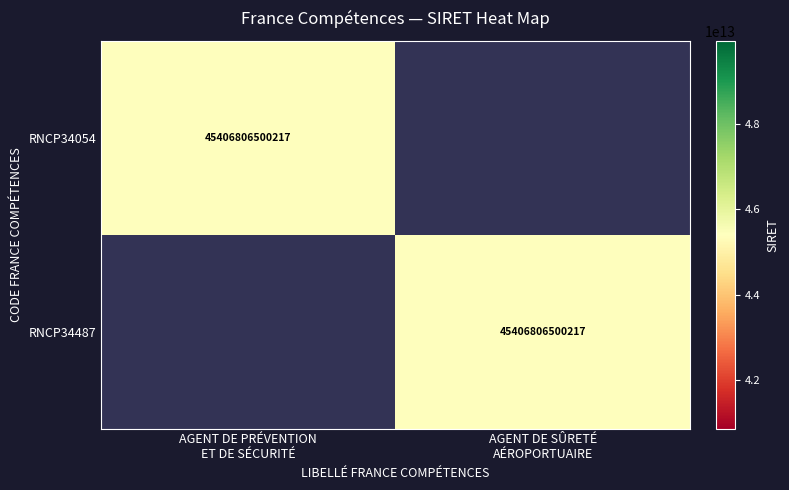

What is the sum of the RNCP34487 values at AGENT DE SÛRETÉ AÉROPORTUAIRE and AGENT DE PRÉVENTION ET DE SÉCURITÉ?

45406806500217